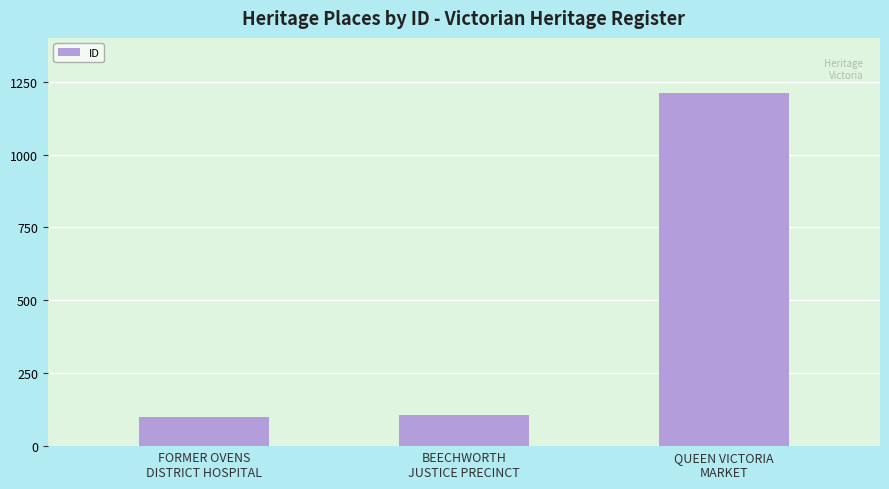

What is the minimum value shown in the chart?

100